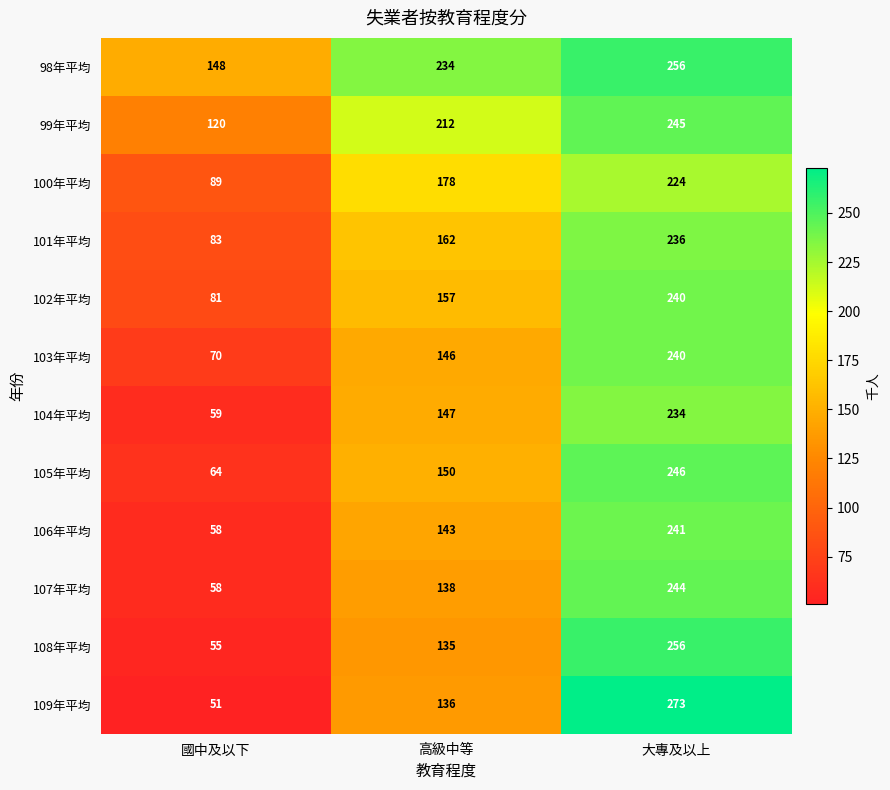

Read the 103年平均 value at 高級中等.

146